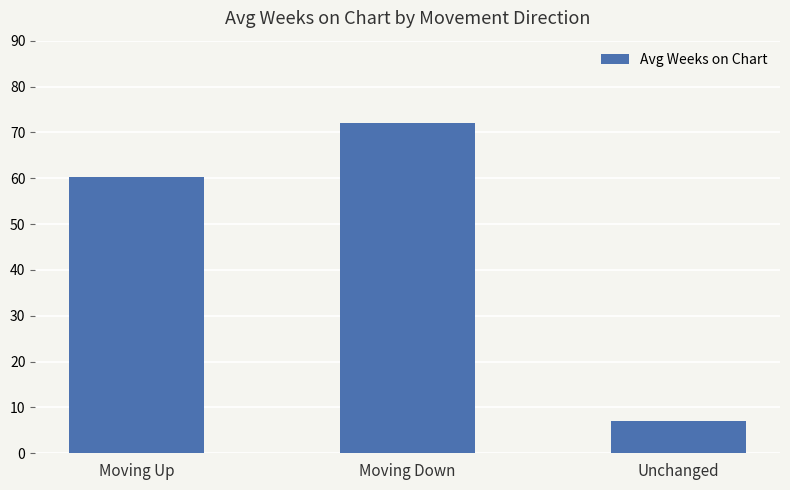

Rank the categories by value from highest to lowest.

Moving Down, Moving Up, Unchanged